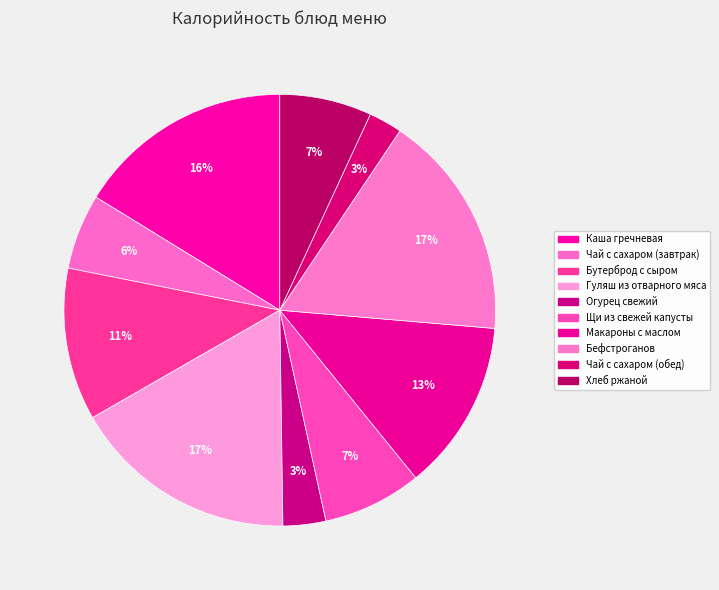

What is the change in value from Огурец свежий to Хлеб ржаной?

+58.8